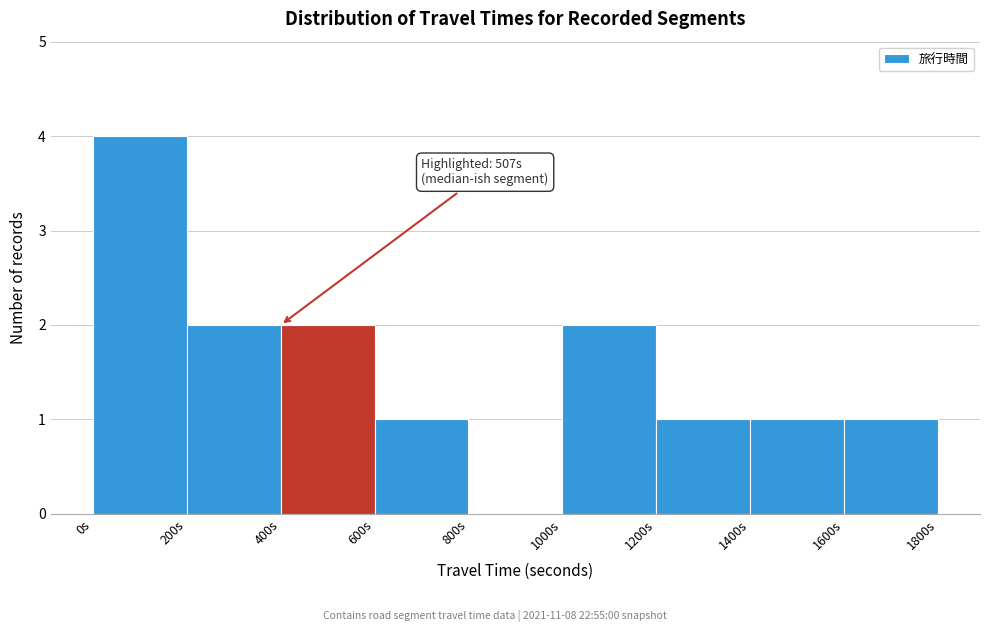

Which range on the x-axis has the tallest bar?

0 to 200